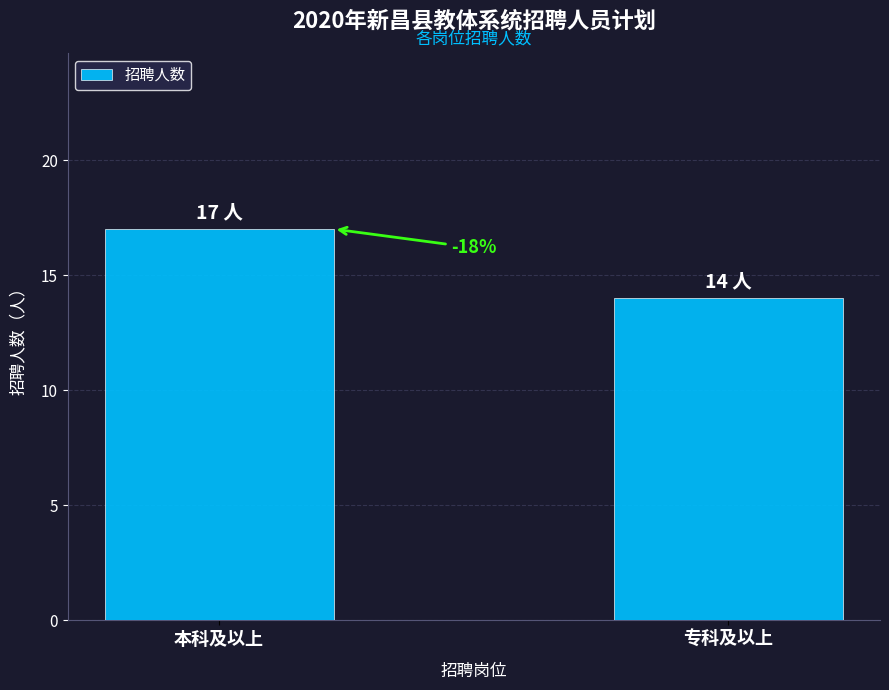

How many bars are there in total?

2